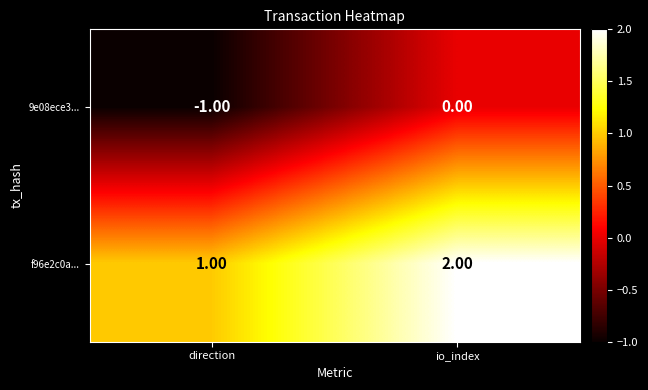

Rank the series at io_index from highest to lowest value.

f96e2c0a..., 9e08ece3...